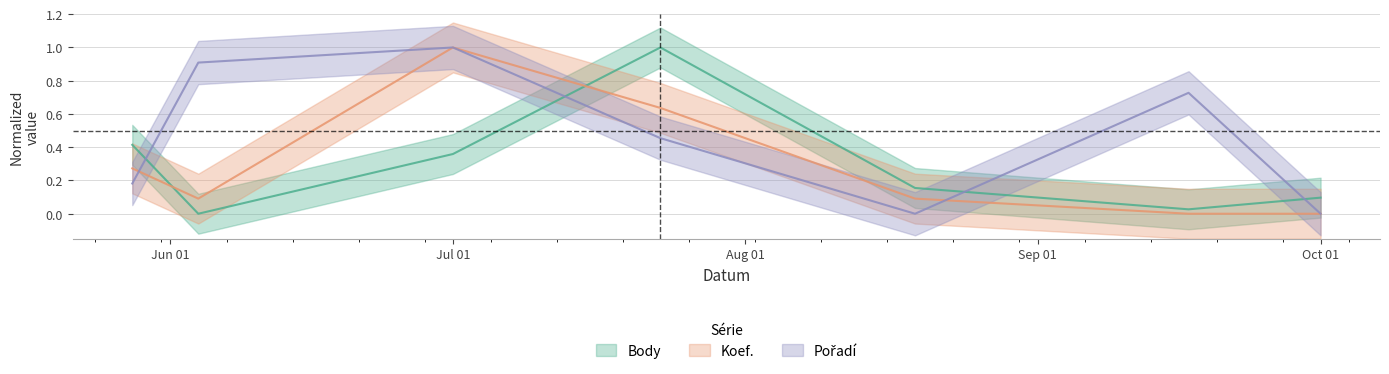

What position from the right is 2016-09-17?

2